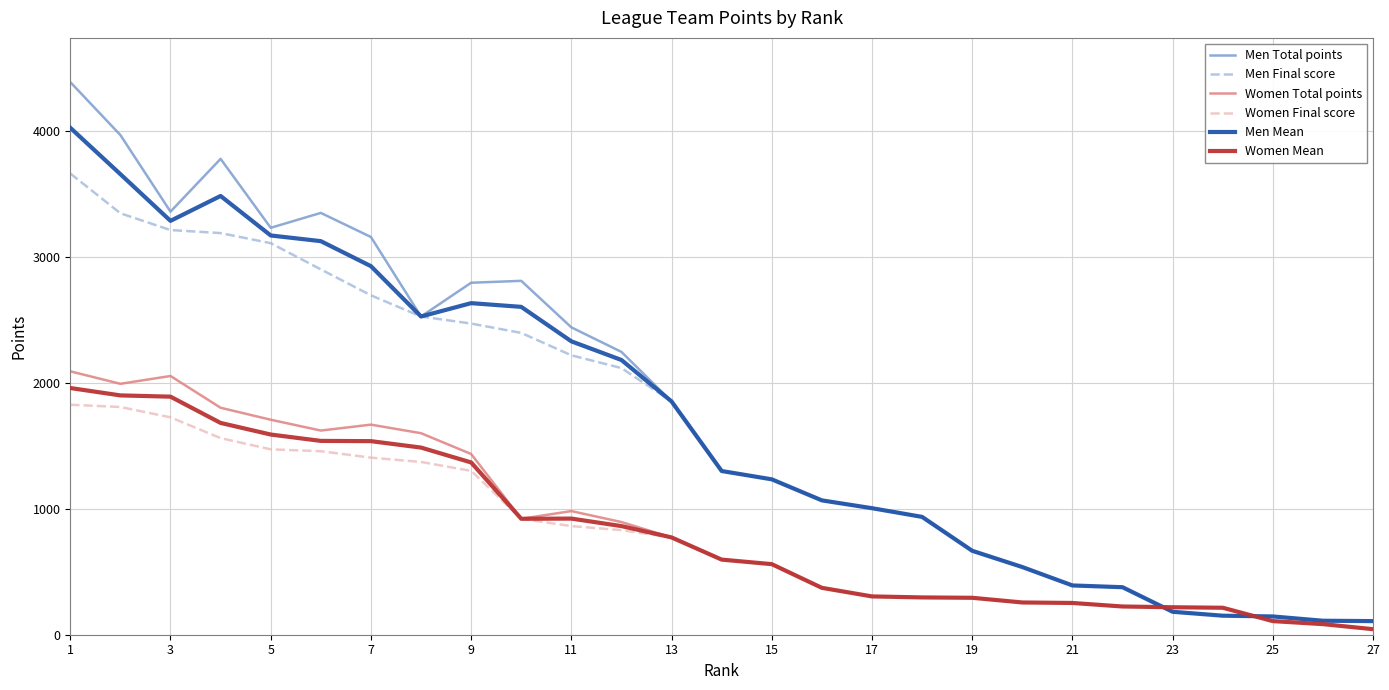

Which series has the largest range (max minus min)?

Men Total points